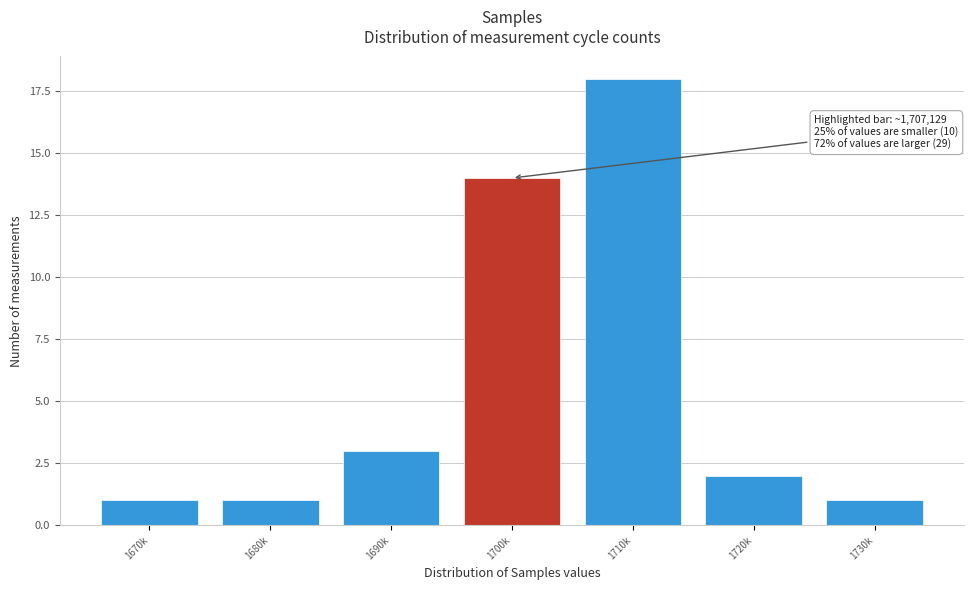

Reading right to left, list all the values displayed in this chart.

1	2	18	14	3	1	1